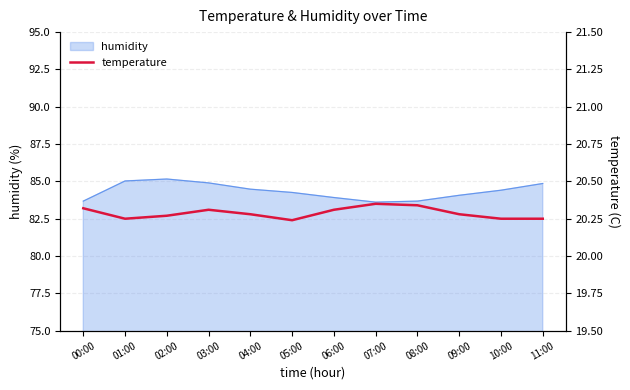

The humidity series shows 84.3 at 05:00. True or false?

True